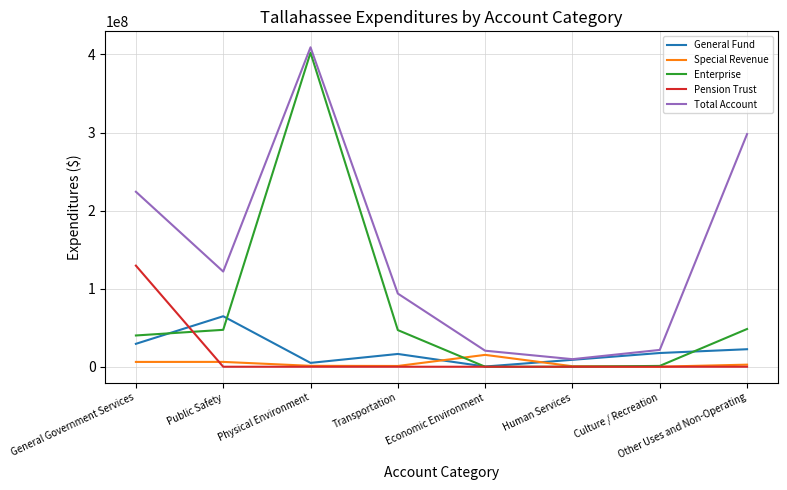

Read the Total Account value at Culture / Recreation.

21535000